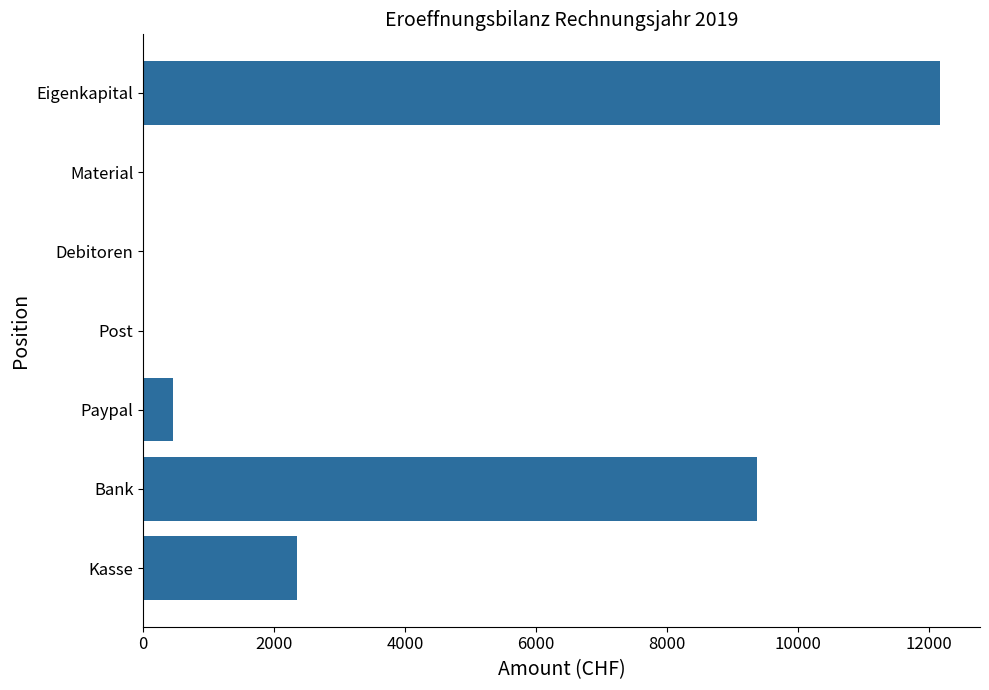

At which category does the chart reach its peak across all series?

Eigenkapital